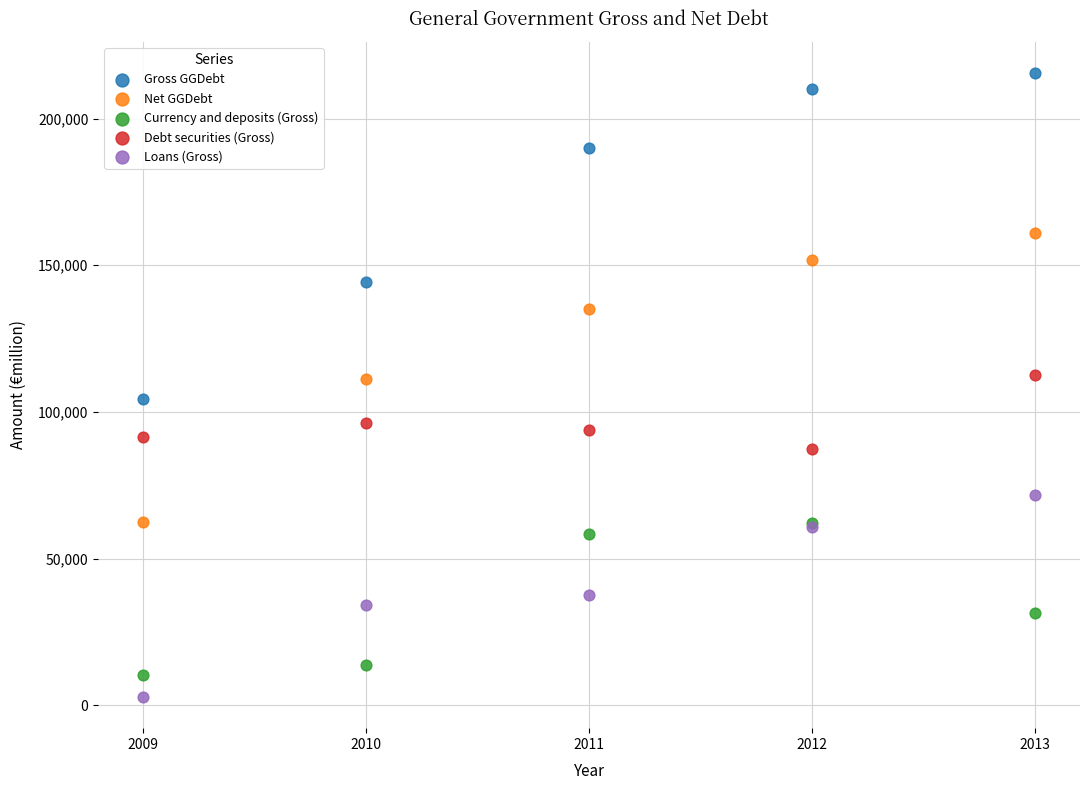

What are all the series names shown in the legend?

Gross GGDebt, Net GGDebt, Currency and deposits (Gross), Debt securities (Gross), Loans (Gross)